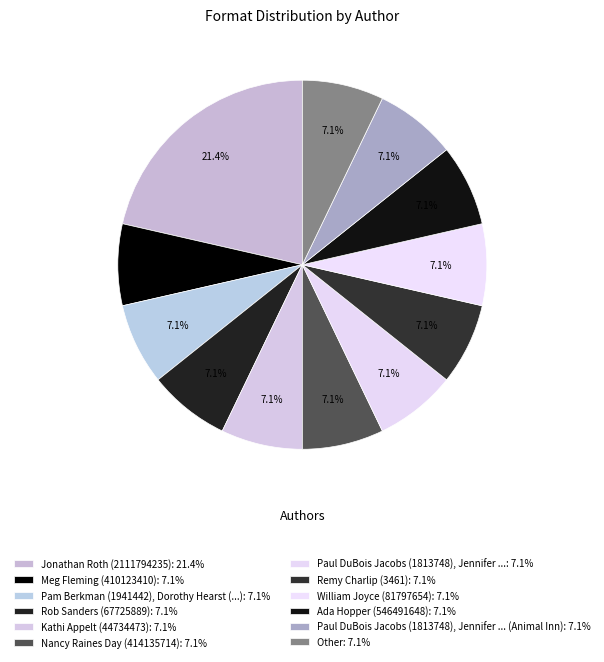

To the nearest percent, what is the difference between the largest and smallest slice percentages?

14%